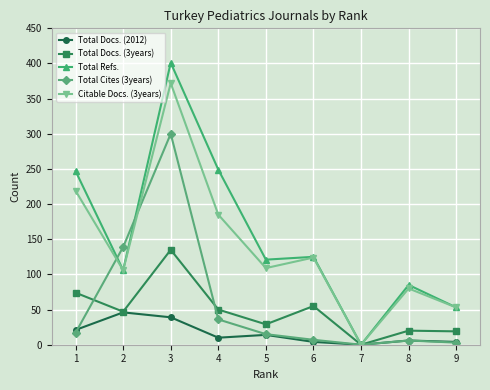

List the series in order of their peak value, highest first.

Total Refs., Citable Docs. (3years), Total Cites (3years), Total Docs. (3years), Total Docs. (2012)